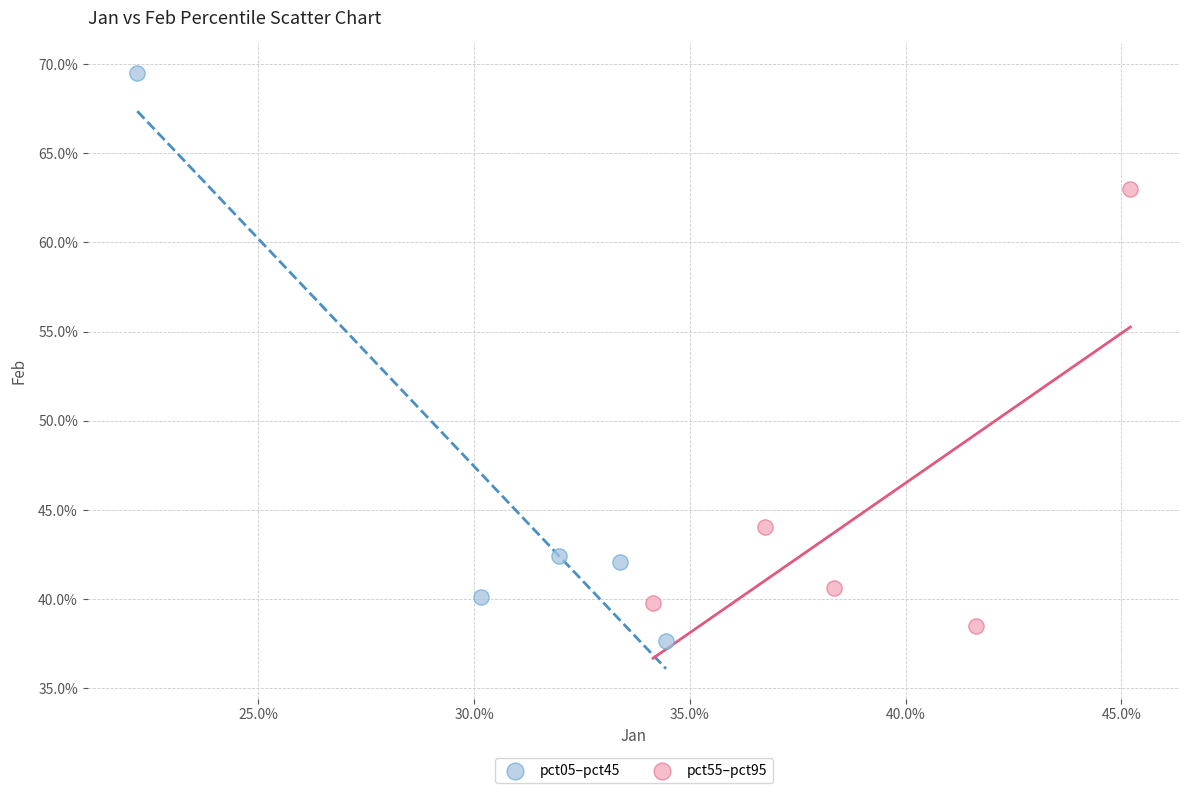

Which series has the largest Y range (max minus min)?

pct05–pct45